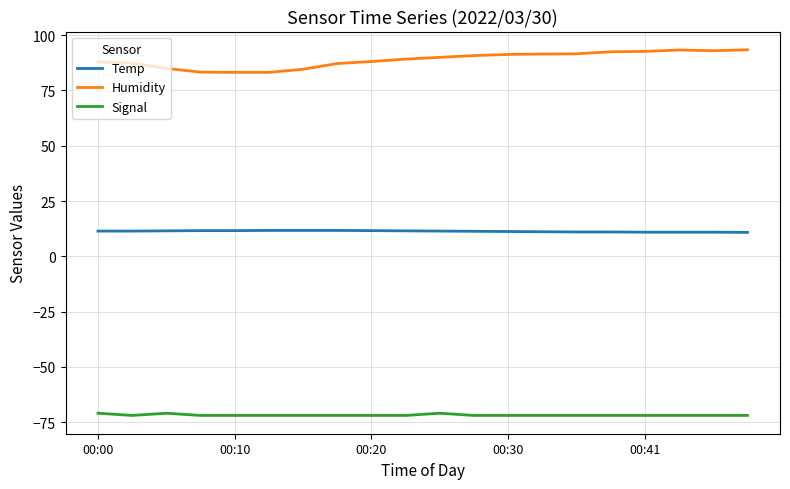

Which series has the largest range (max minus min)?

Humidity